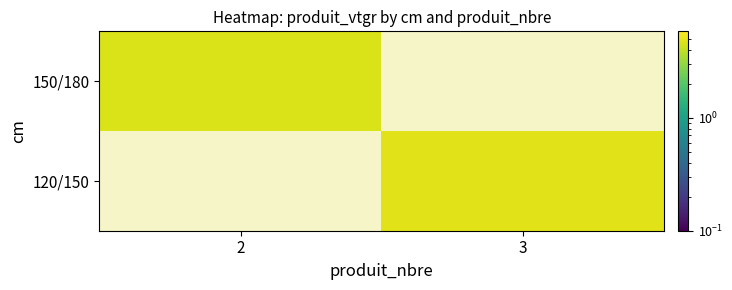

How many distinct data groups are displayed?

2